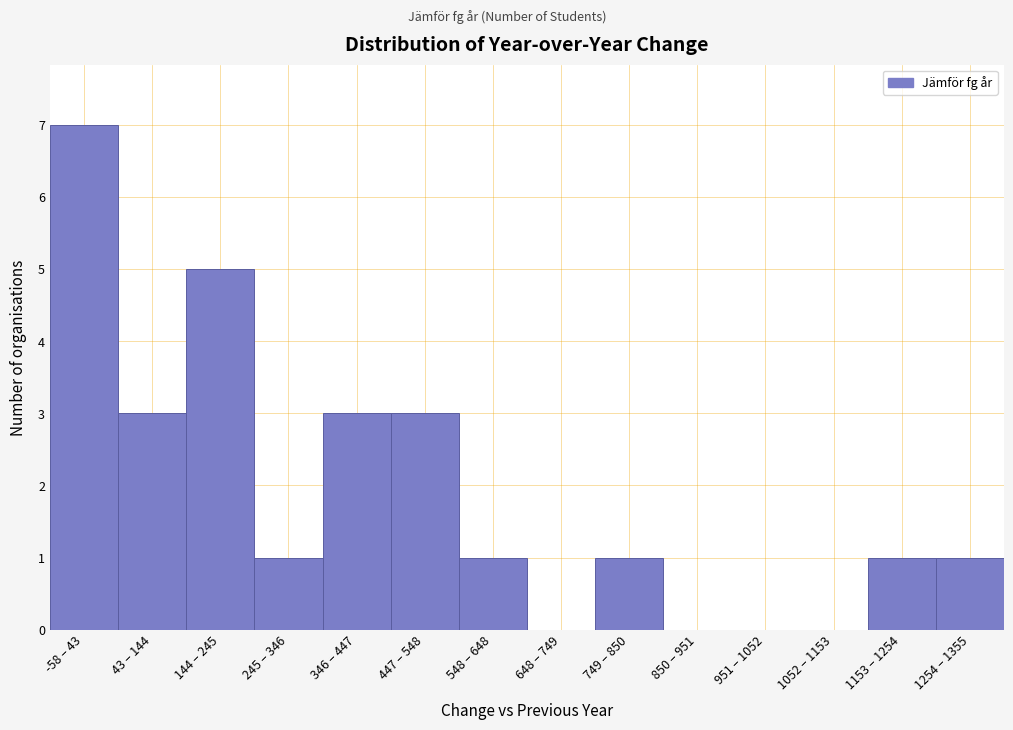

Reading right to left, extract all data points from this chart.

1254 – 1355=1	1153 – 1254=1	1052 – 1153=0	951 – 1052=0	850 – 951=0	749 – 850=1	648 – 749=0	548 – 648=1	447 – 548=3	346 – 447=3	245 – 346=1	144 – 245=5	43 – 144=3	-58 – 43=7